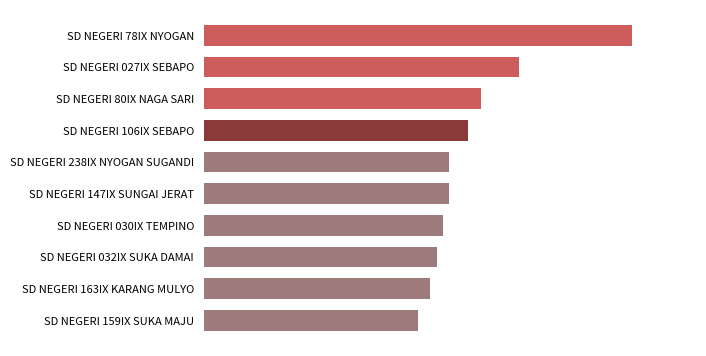

What is the difference between the maximum and minimum values?

34